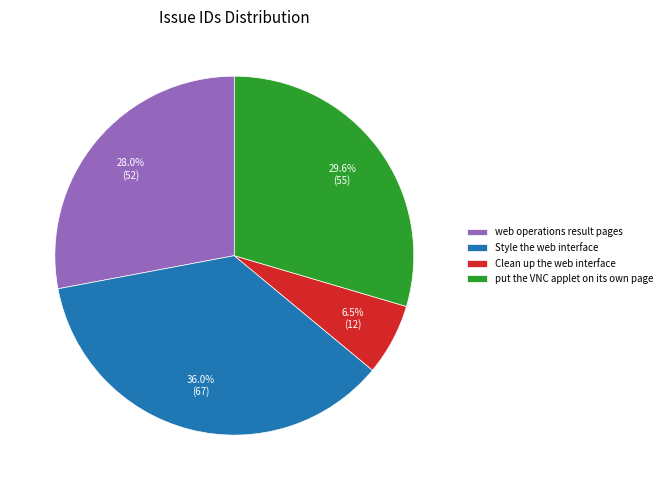

Is there any slice that represents more than half of the pie?

No